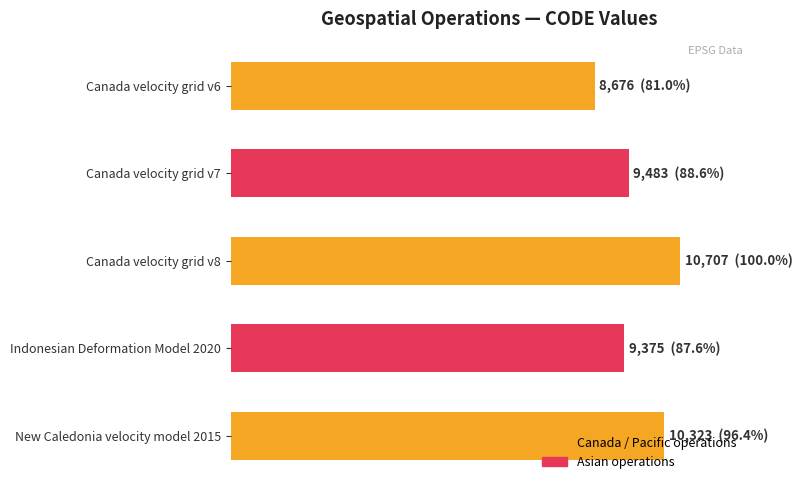

What is the smallest value displayed?

8676